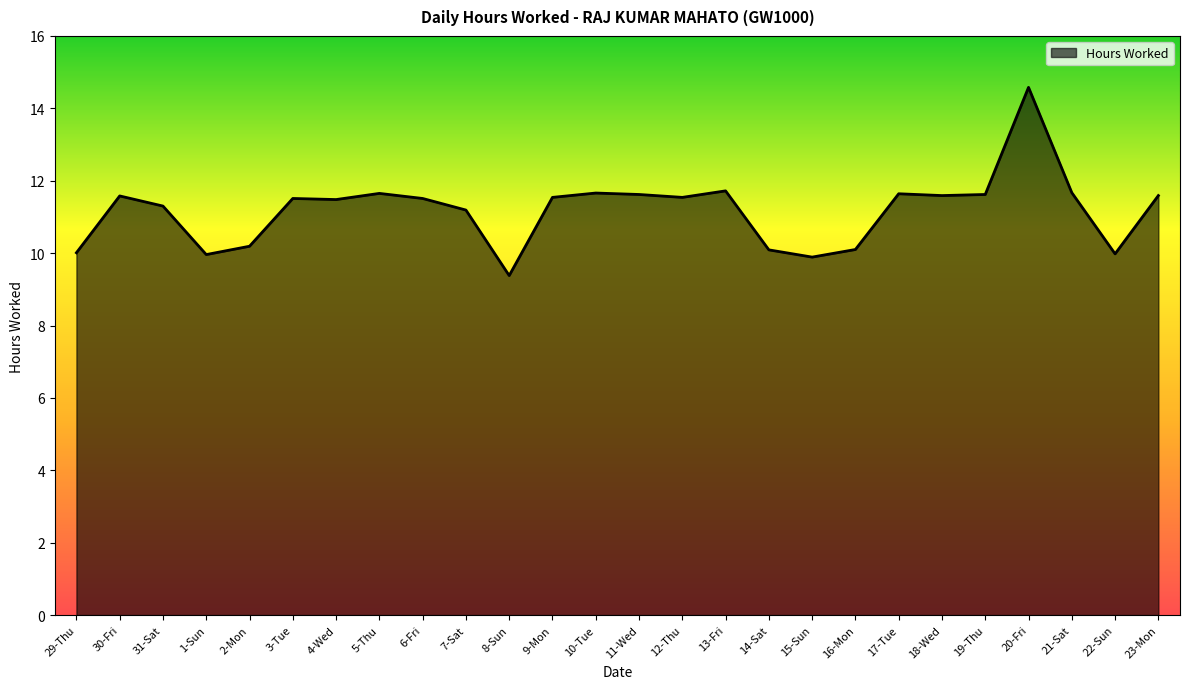

What is the difference between the values at 19-Thu and 20-Fri?

3.0